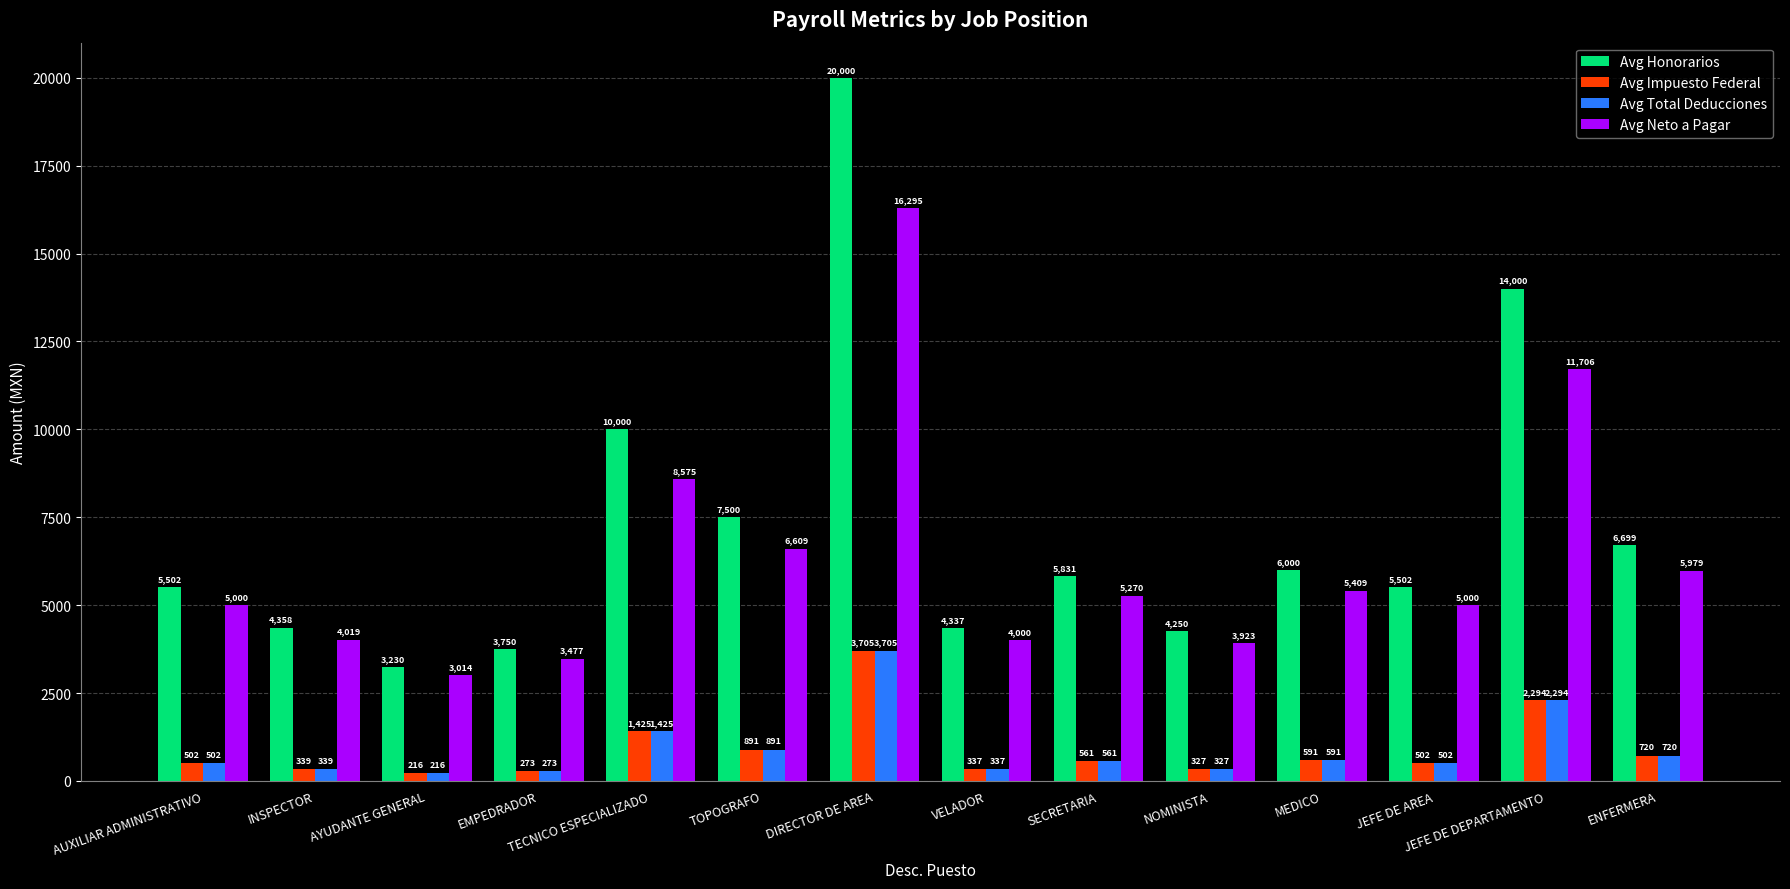

Which series has the largest range (max minus min)?

Avg Honorarios